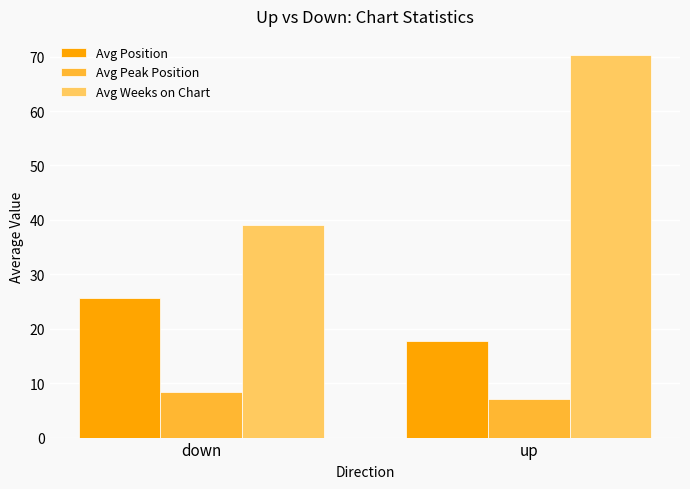

Which series has the largest total across all categories?

Avg Weeks on Chart